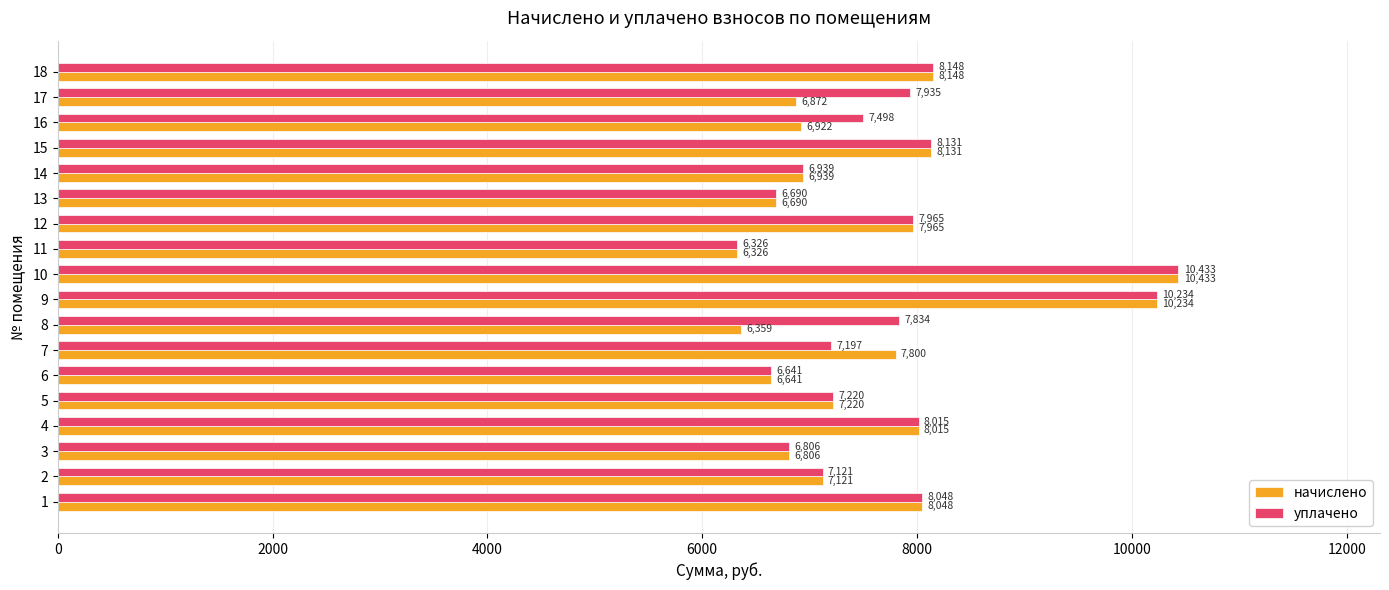

How many series are shown in this chart?

2